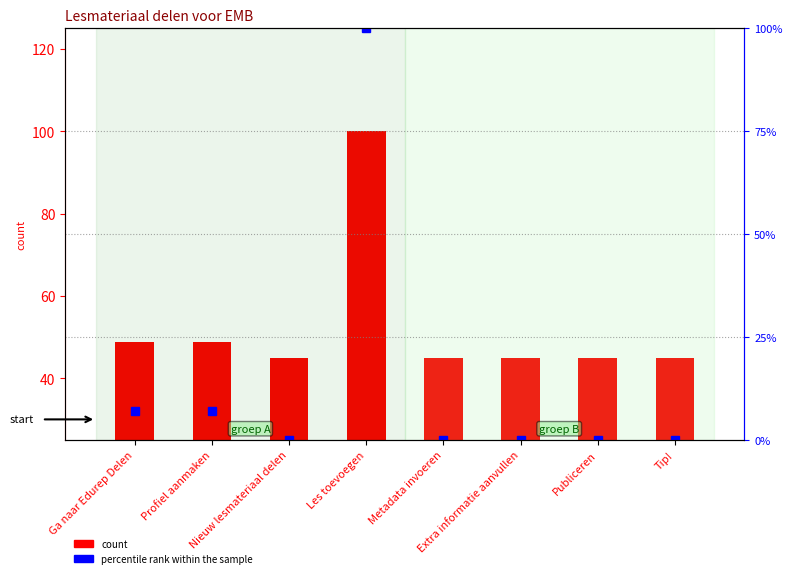

List the labels in order of count value, smallest first.

Nieuw lesmateriaal delen, Metadata invoeren, Publiceren, Tip!, Extra informatie aanvullen, Ga naar Edurep Delen, Profiel aanmaken, Les toevoegen